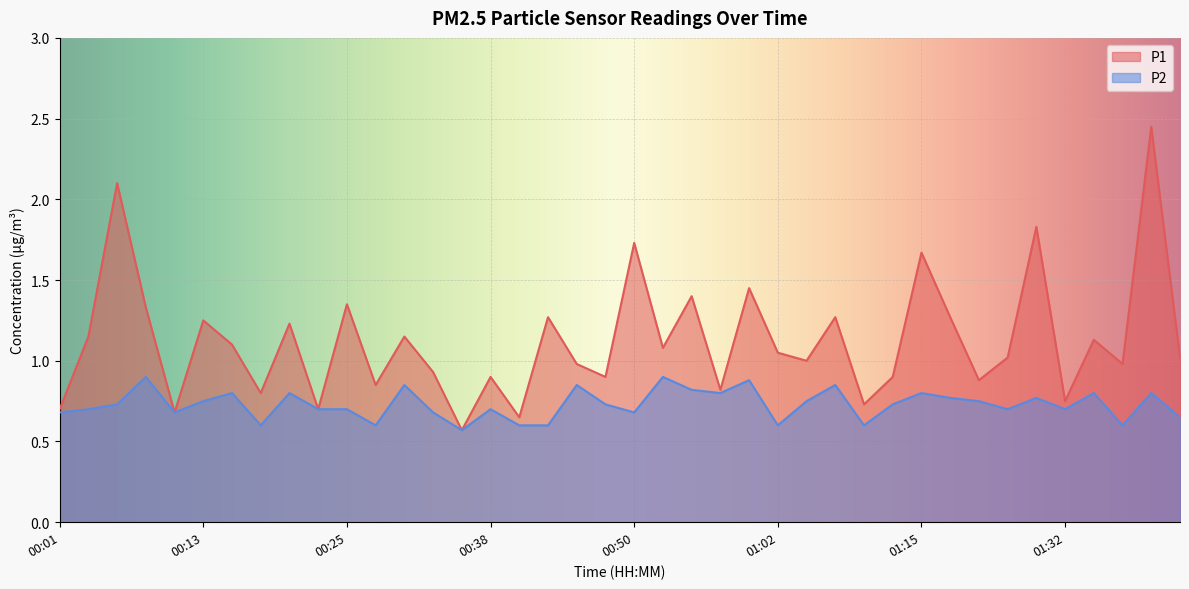

Which series has the largest total across all categories?

P1